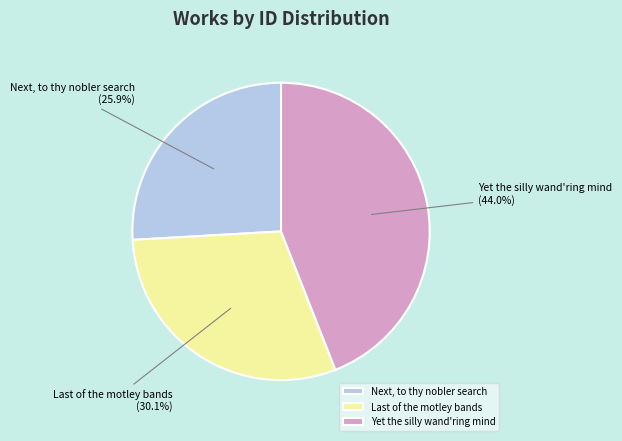

Rank the categories by value from highest to lowest.

Yet the silly wand'ring mind, Last of the motley bands, Next, to thy nobler search